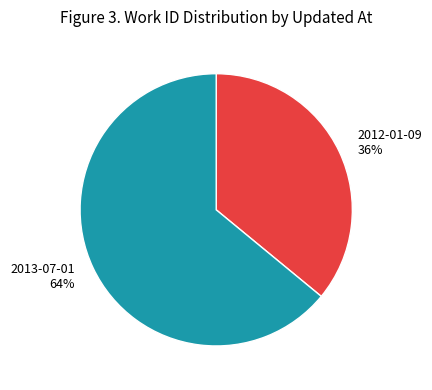

Count the number of slices in the pie.

2